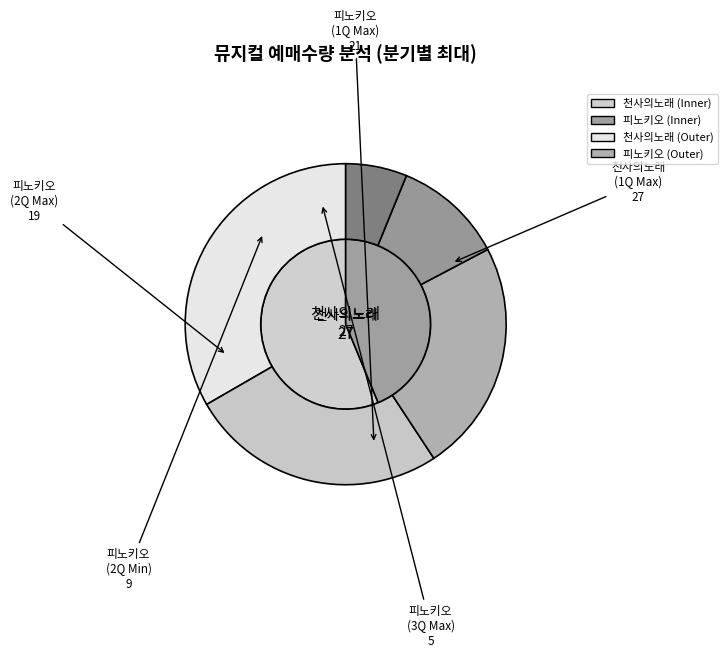

To the nearest percent, what is the difference between the largest and smallest slice percentages?

21%